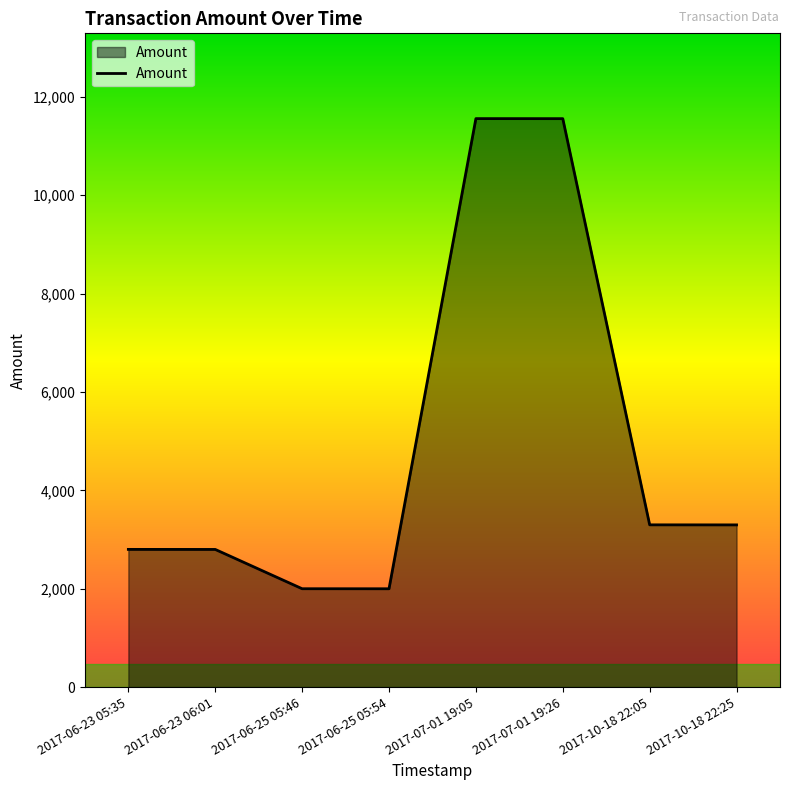

What is the difference between the values at 2017-06-23 05:35 and 2017-10-18 22:05?

499